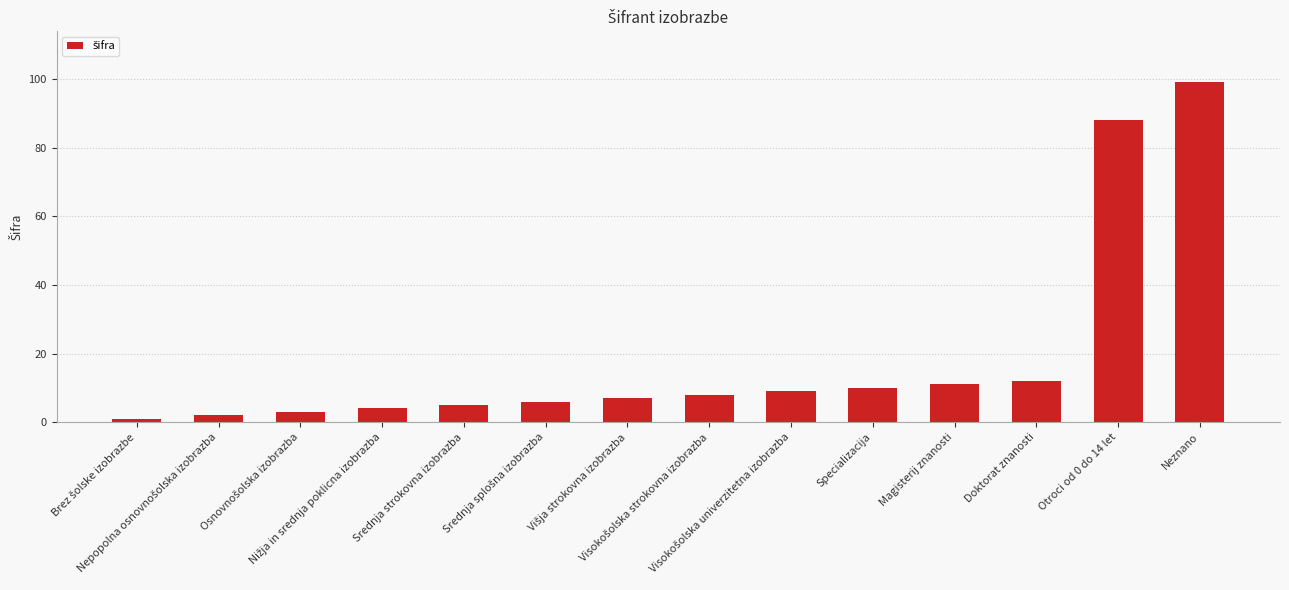

What is the maximum value shown in the chart?

99